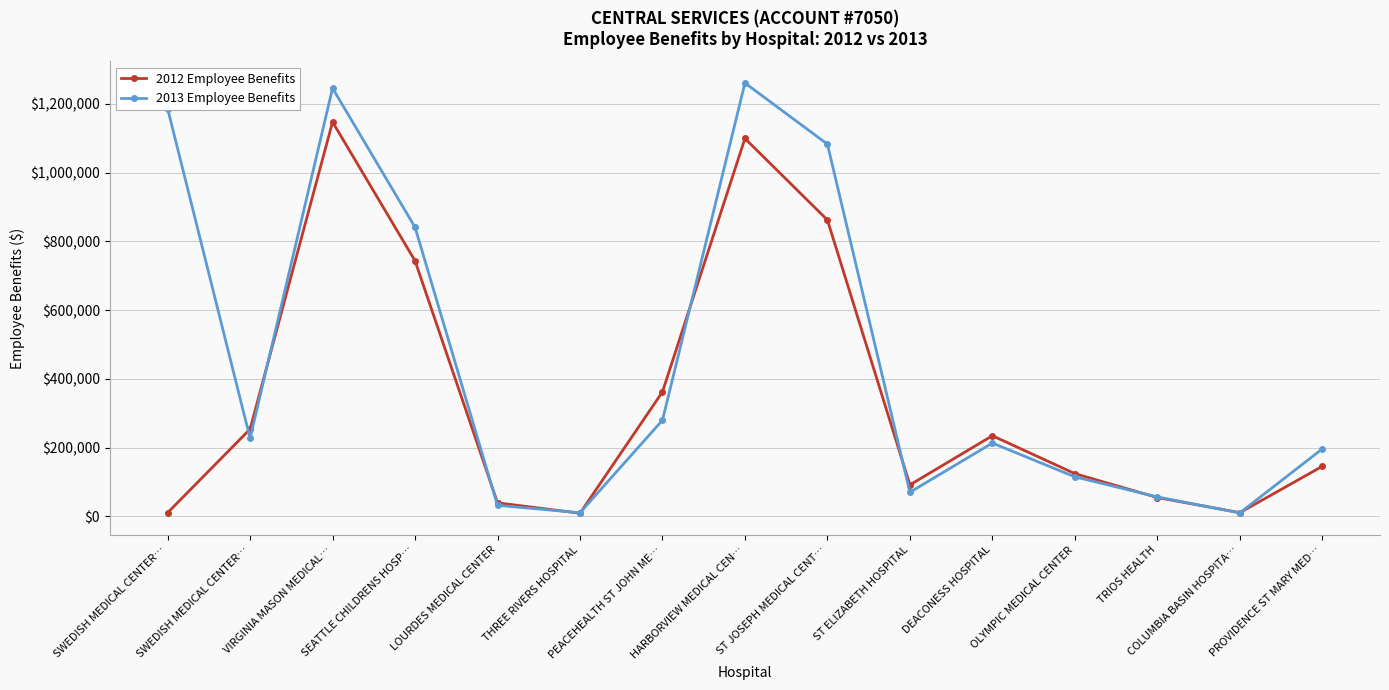

At PROVIDENCE ST MARY MED…, list the series in order from largest to smallest.

2013 Employee Benefits, 2012 Employee Benefits